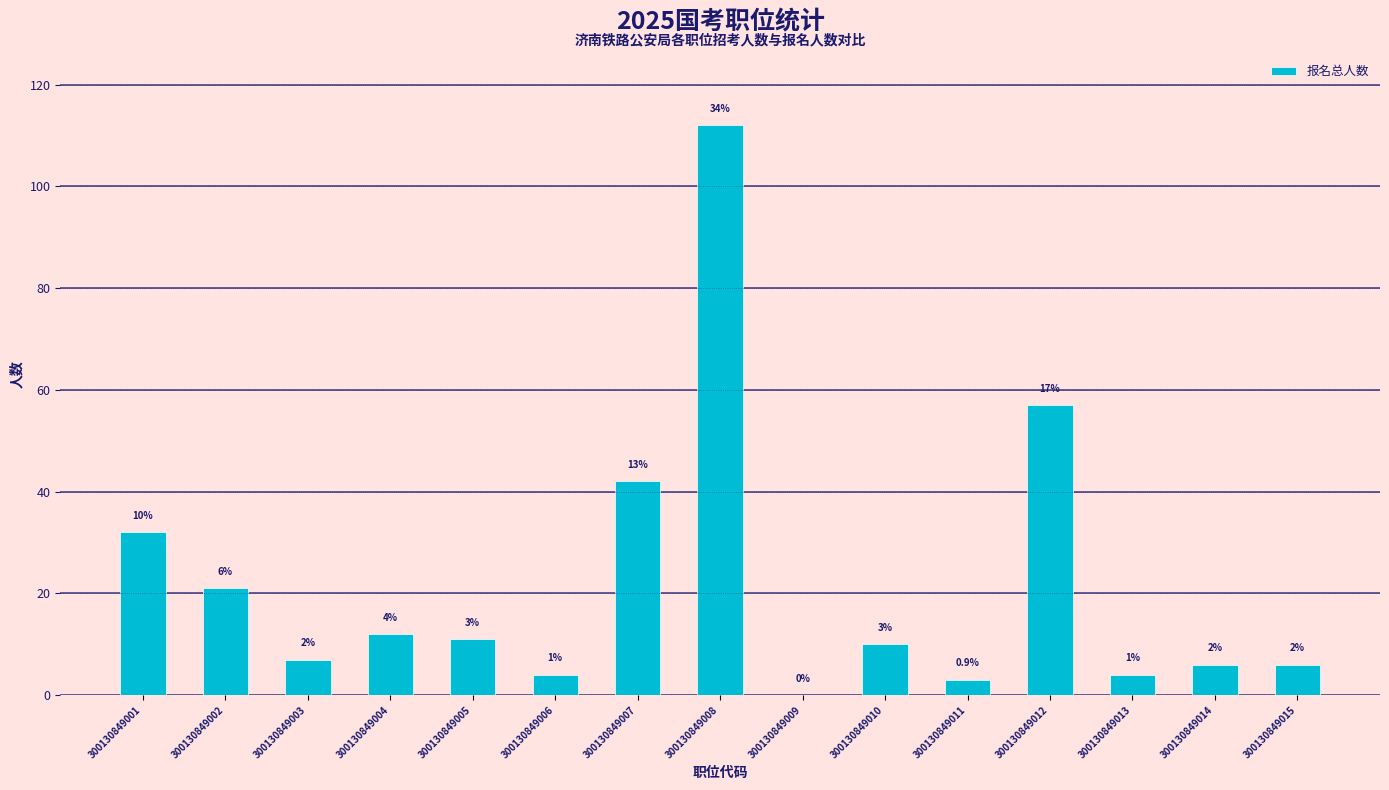

Are the bars horizontal?

No